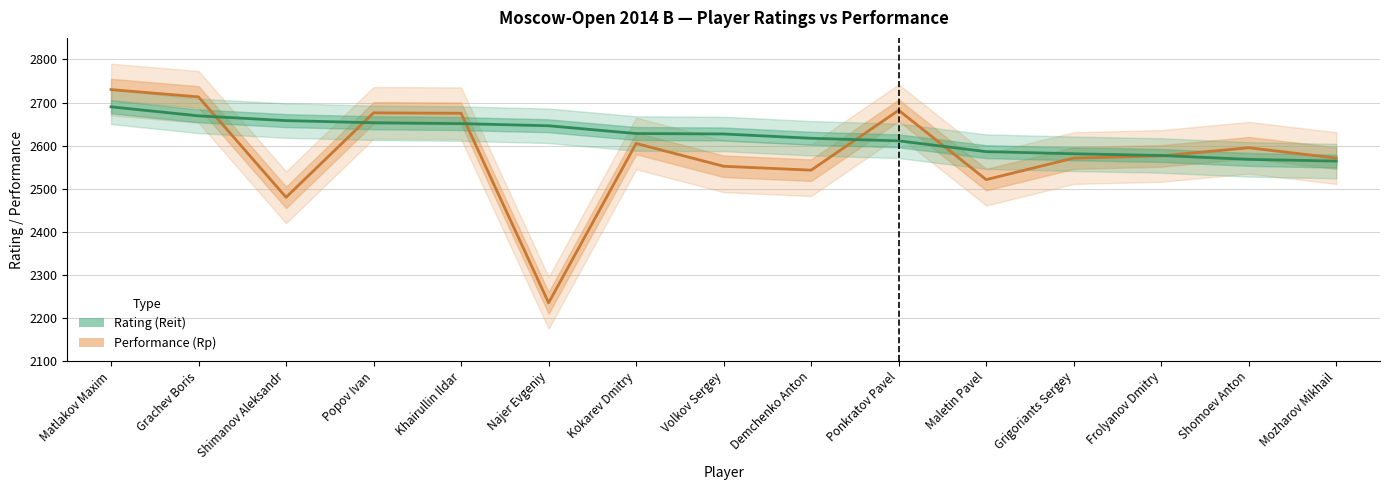

True or false: Rating (Reit) and Performance (Rp) cross at least once.

True